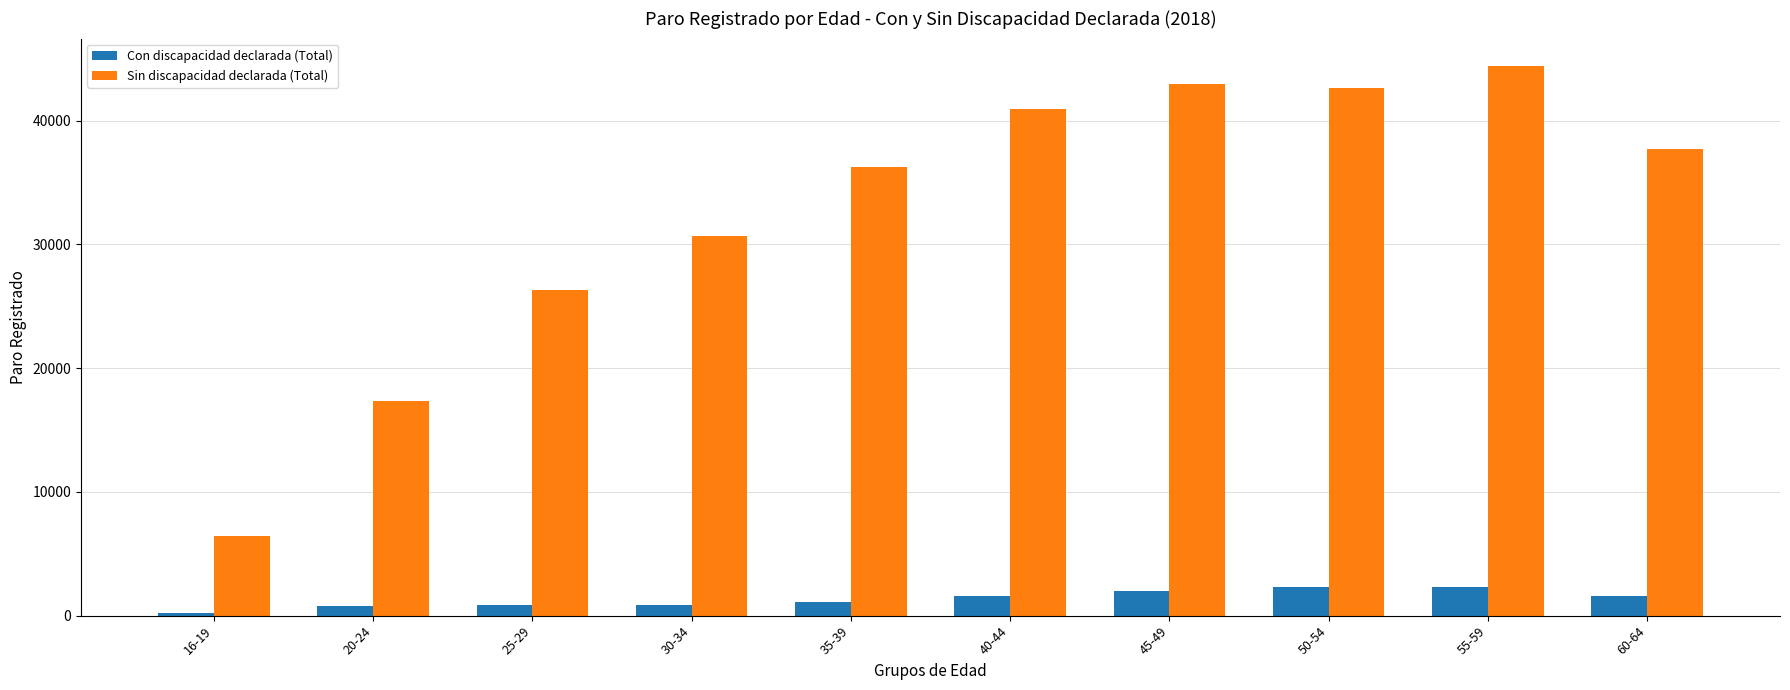

True or false: Con discapacidad declarada (Total) has a value of 245 at 16-19.

True